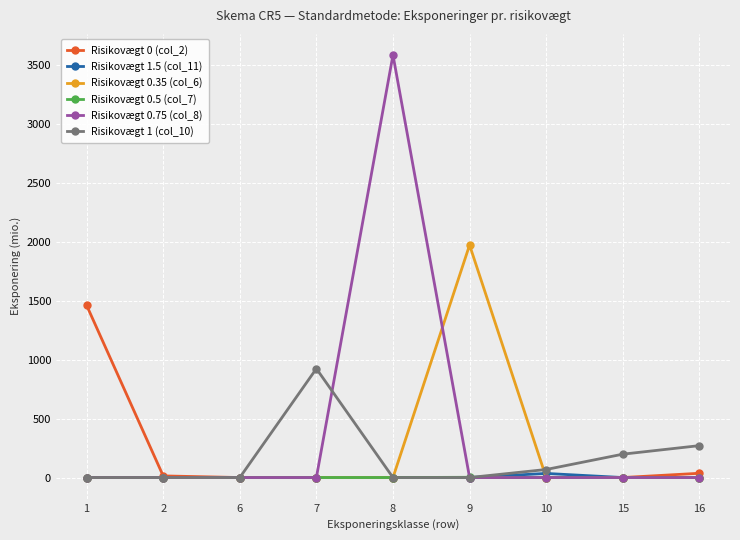

Does the chart have visible grid lines?

Yes